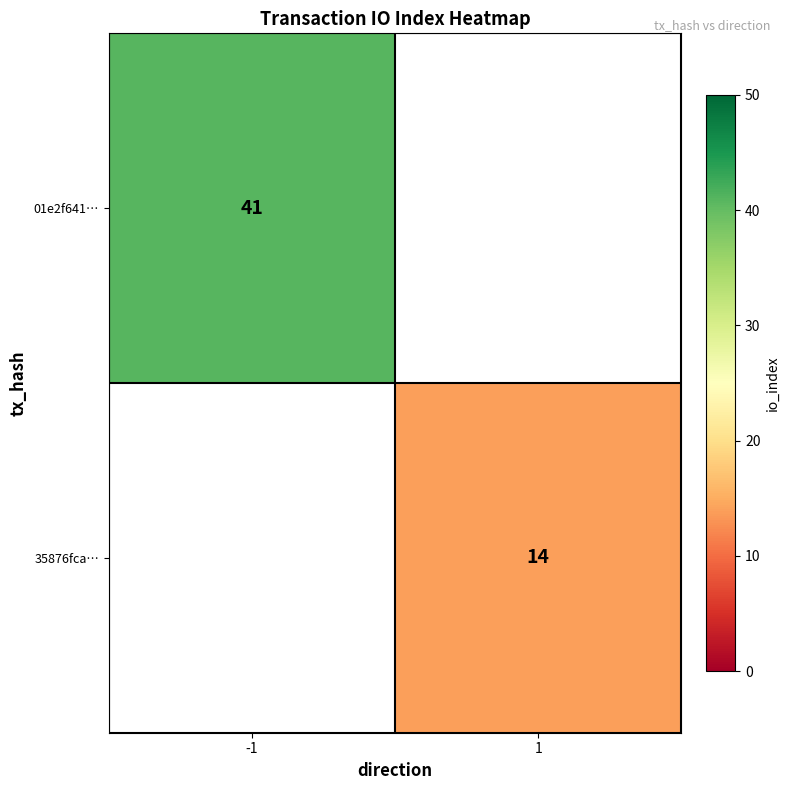

What is the maximum value shown in the chart?

41